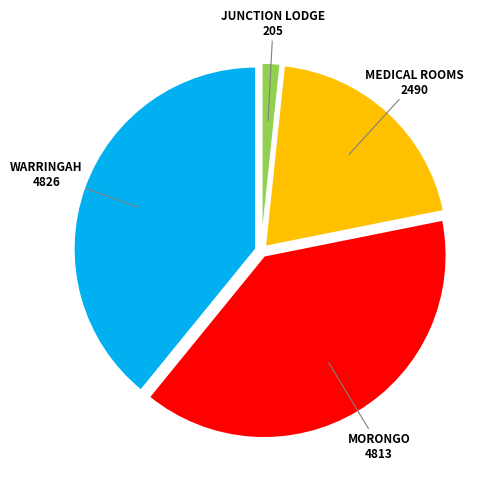

How many slices are in this pie chart?

4